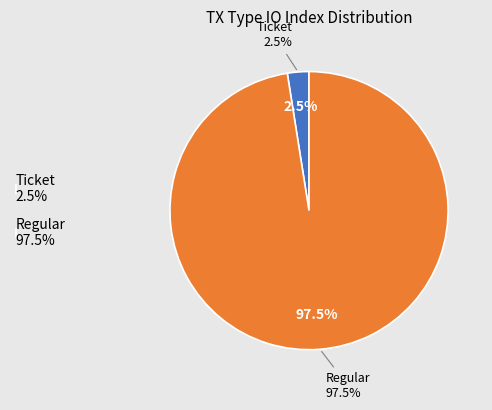

How many segments does this pie chart have?

2